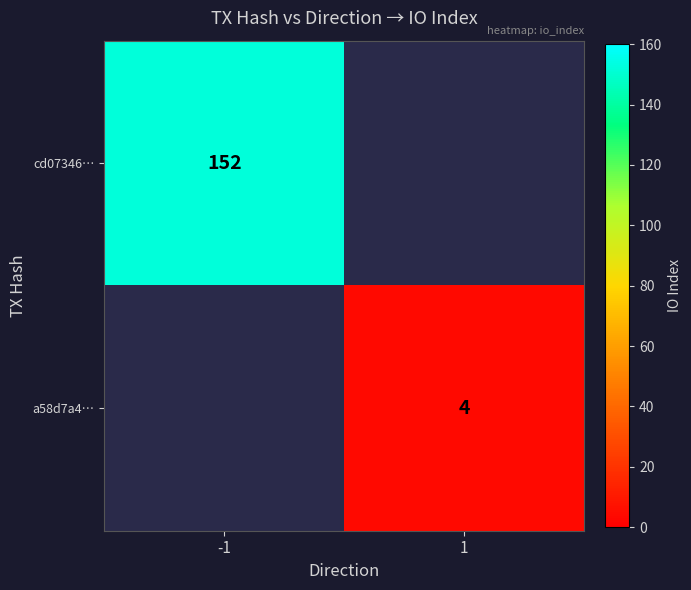

True or false: a58d7a4… has a value of 2 at 1.

False